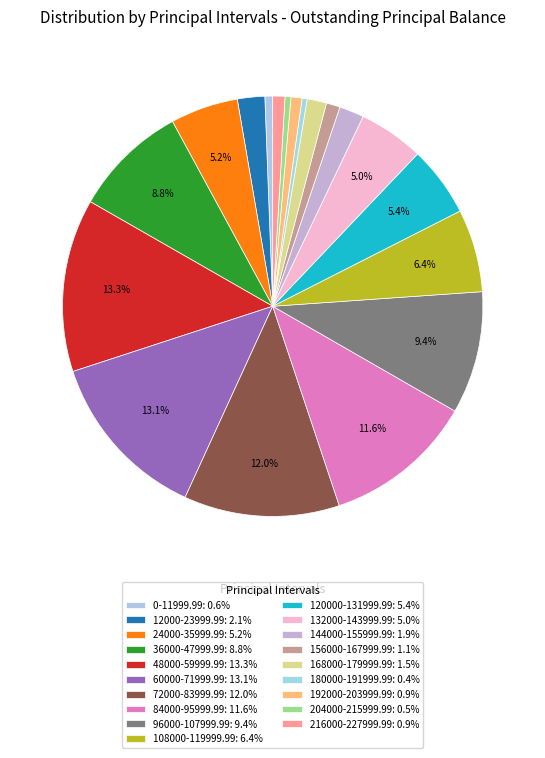

Count the number of slices in the pie.

19